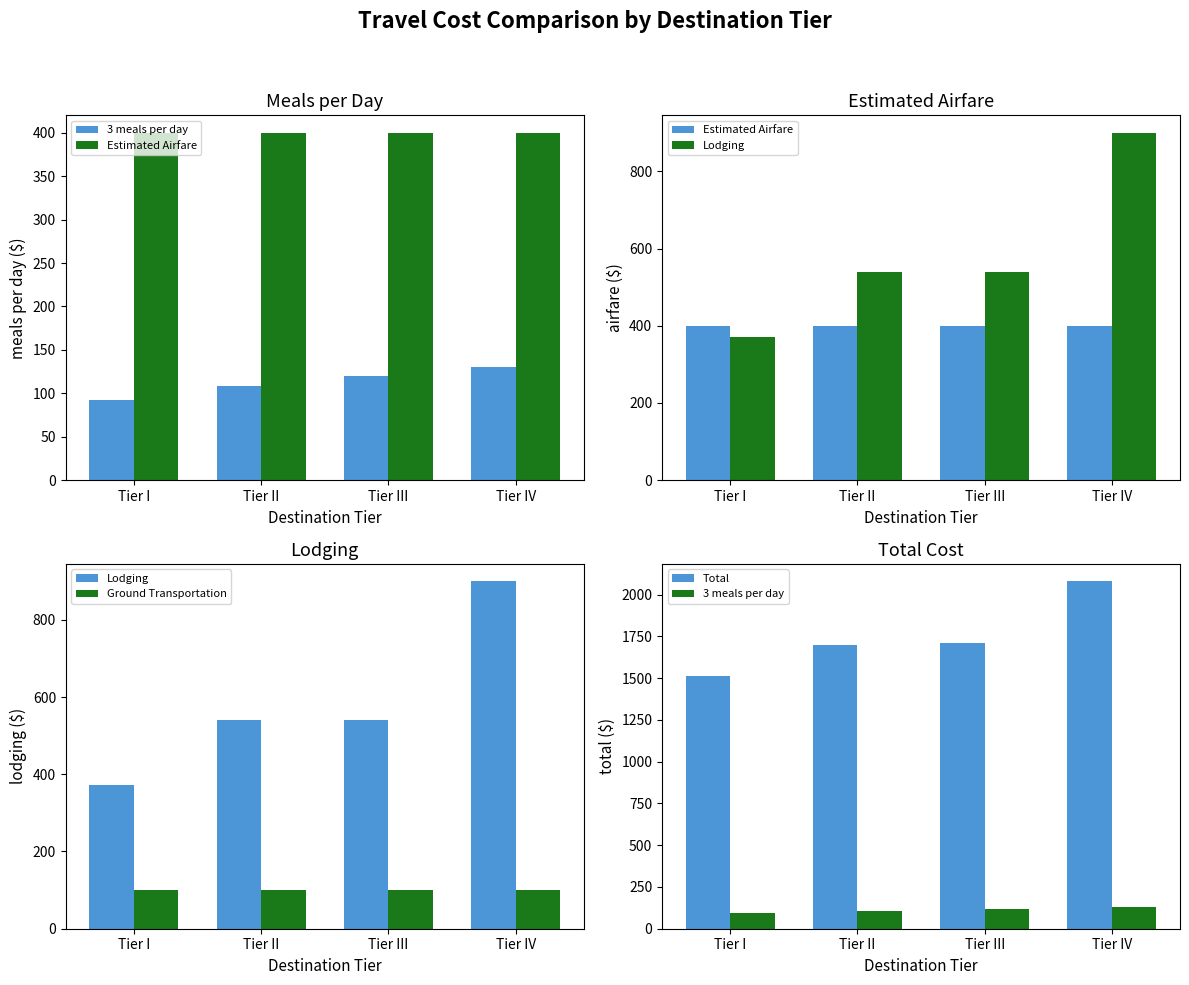

Rank the categories by Lodging value from highest to lowest.

Tier IV, Tier II, Tier III, Tier I